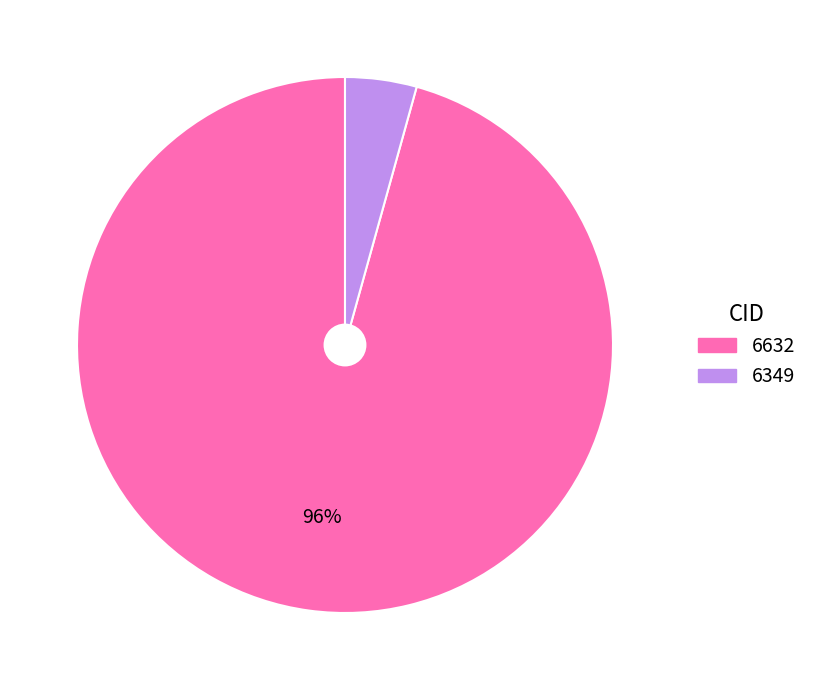

What is the smallest slice in the pie chart?

6349